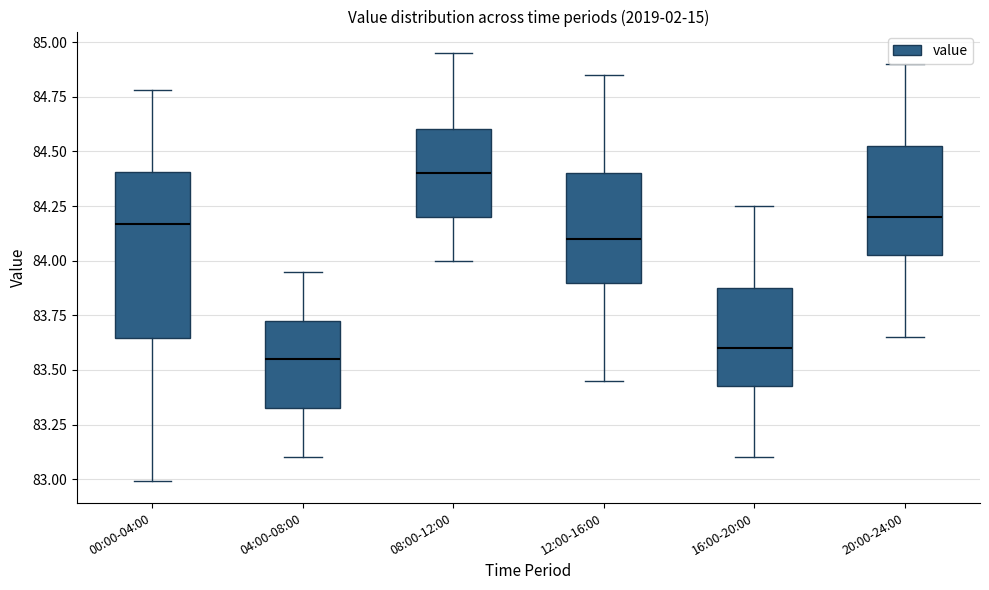

Reading left to right, transcribe this box plot: for each box, give where its median line is, the range the box spans, and where its two whiskers end, as read against the y-axis. The values are not printed on the chart, so give them approximately, as read against the axis.

00:00-04:00: median 84.15, box 83.65 to 84.40, whiskers 83.00 to 84.80
04:00-08:00: median 83.55, box 83.35 to 83.75, whiskers 83.10 to 83.95
08:00-12:00: median 84.40, box 84.20 to 84.60, whiskers 84.00 to 84.95
12:00-16:00: median 84.10, box 83.90 to 84.40, whiskers 83.45 to 84.85
16:00-20:00: median 83.60, box 83.45 to 83.90, whiskers 83.10 to 84.25
20:00-24:00: median 84.20, box 84.05 to 84.55, whiskers 83.65 to 84.90